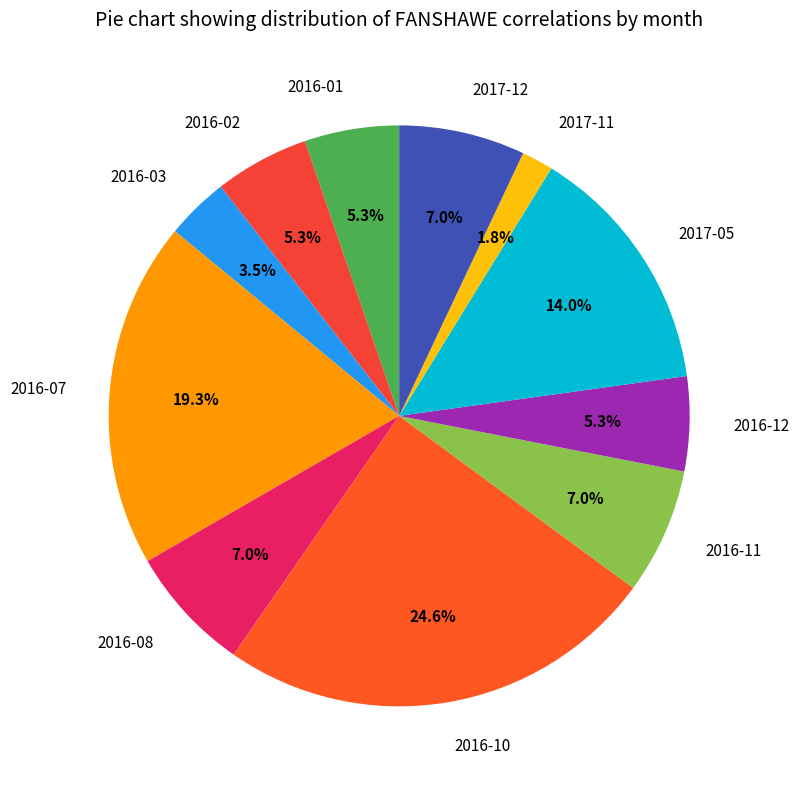

What is the smallest slice in the pie chart?

2017-11